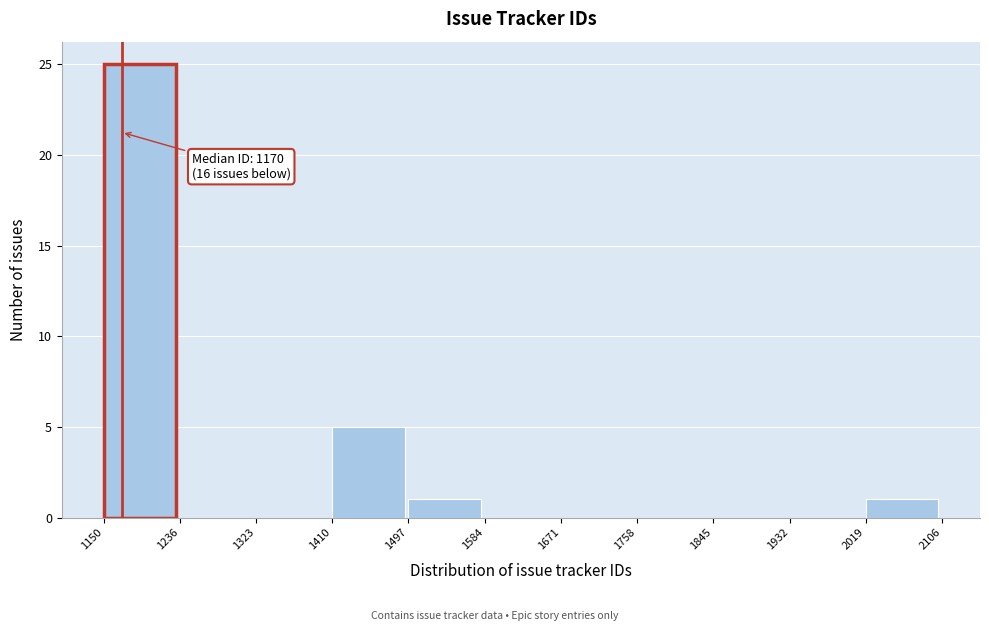

Which range on the x-axis has the tallest bar?

1150 to 1236